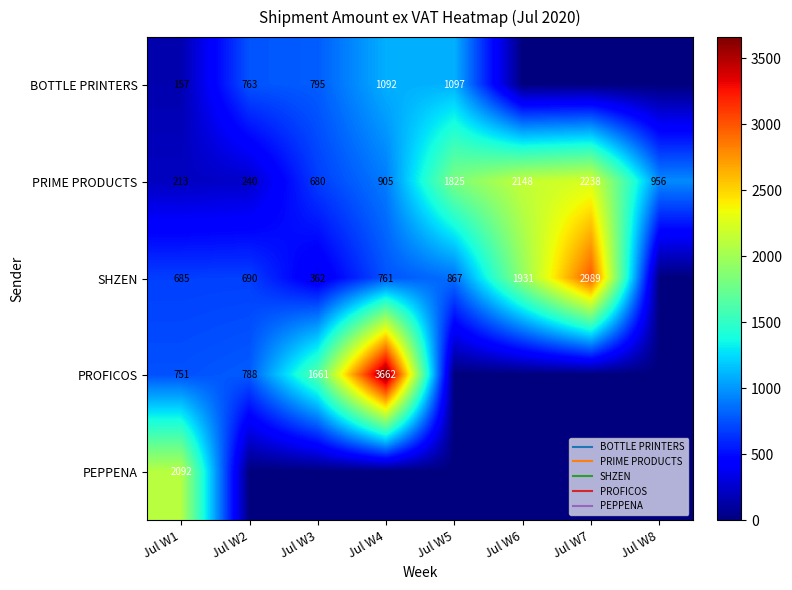

At which label does PROFICOS first exceed 750?

Jul W1